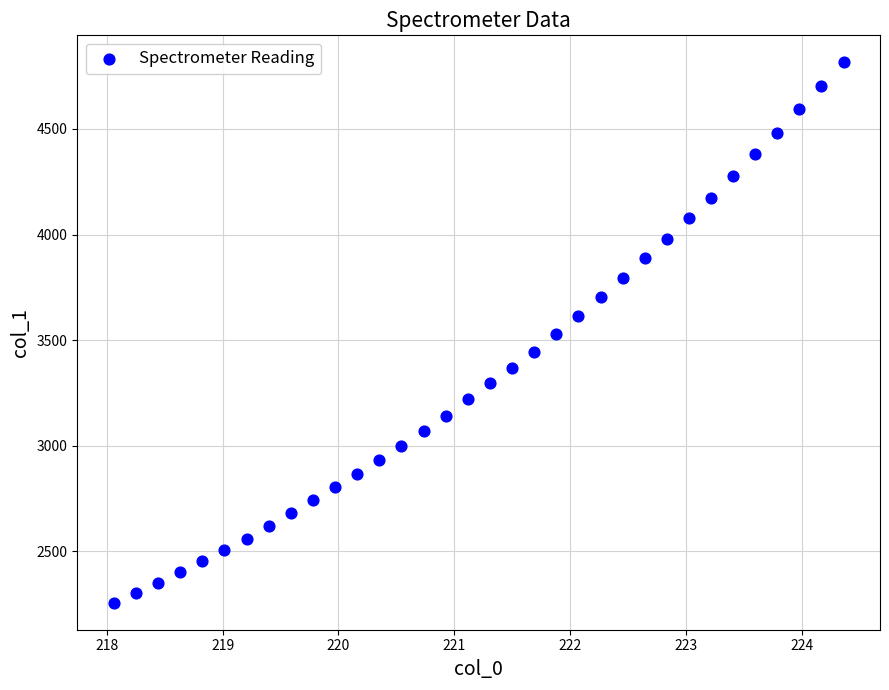

What is the range of X values (max minus min)?

6.3